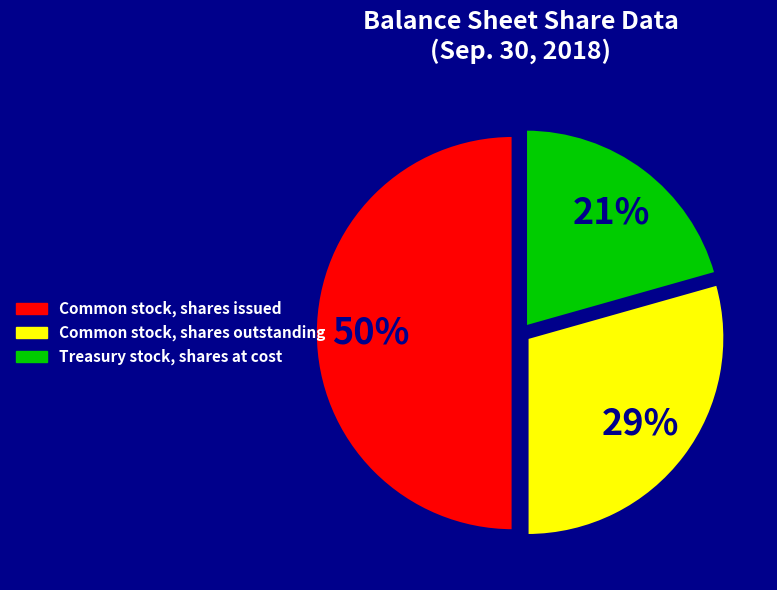

To the nearest percent, what percentage of the pie is Common stock, shares issued?

50%